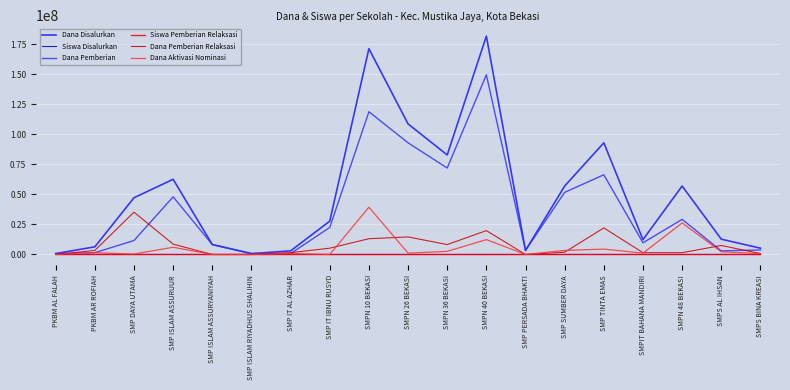

What are all the series names shown in the legend?

Dana Disalurkan, Siswa Disalurkan, Dana Pemberian, Siswa Pemberian Relaksasi, Dana Pemberian Relaksasi, Dana Aktivasi Nominasi